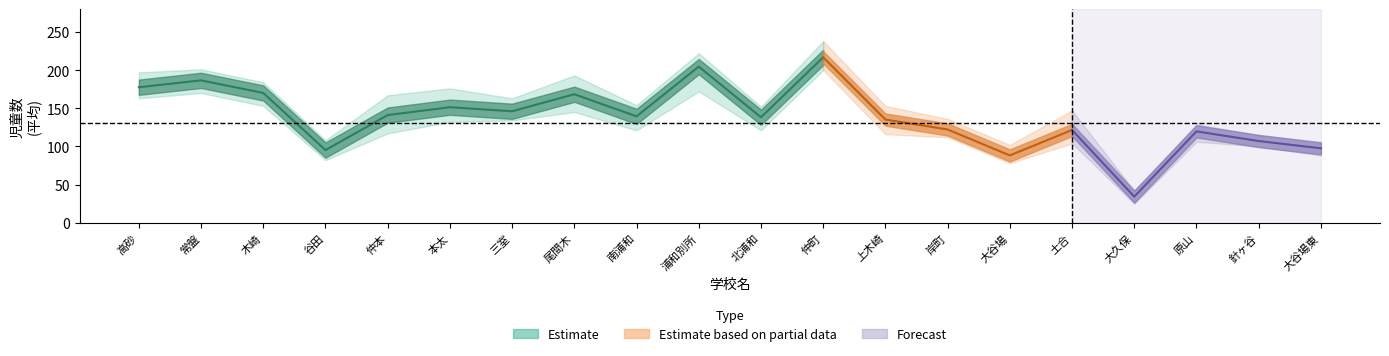

What position from the right is 浦和別所?

11